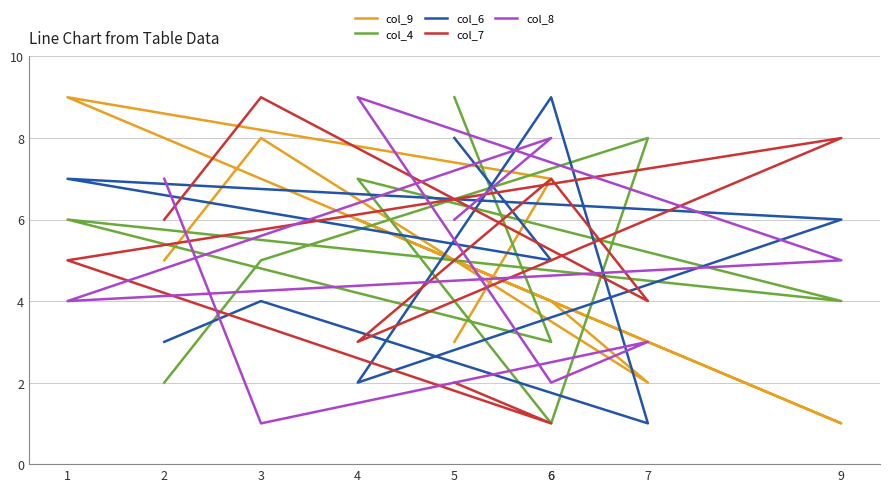

What is the average value of the col_4 series?

5